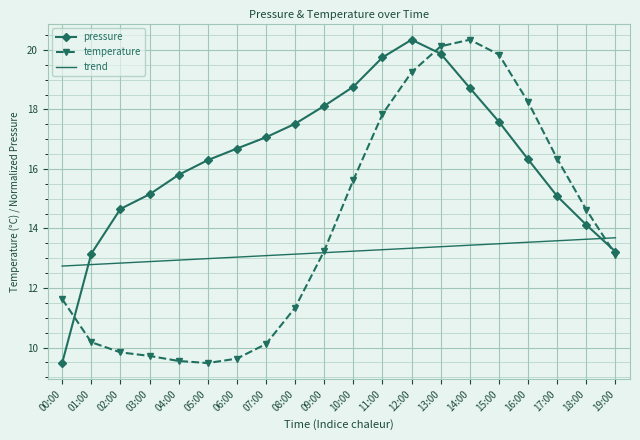

After their last crossing, which series has the higher values: trend or pressure?

trend